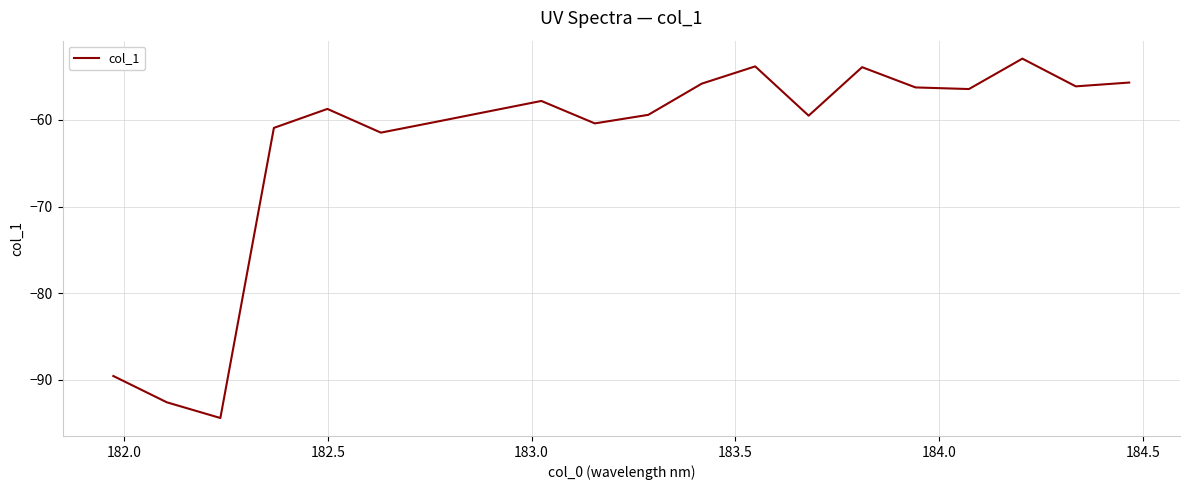

What is the maximum value shown in the chart?

-52.9